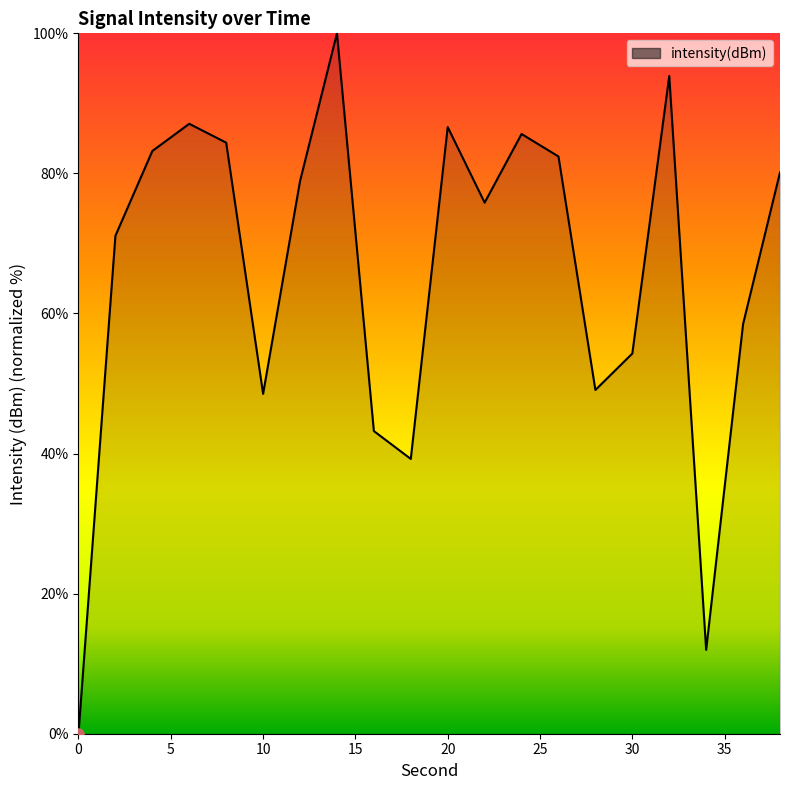

What is the difference between the maximum and minimum values?

100.0